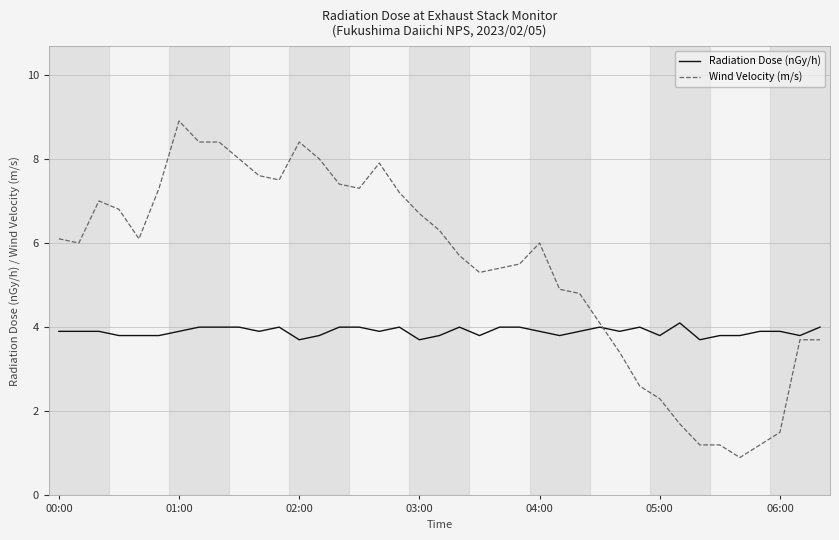

What is the minimum value shown in the chart?

0.9